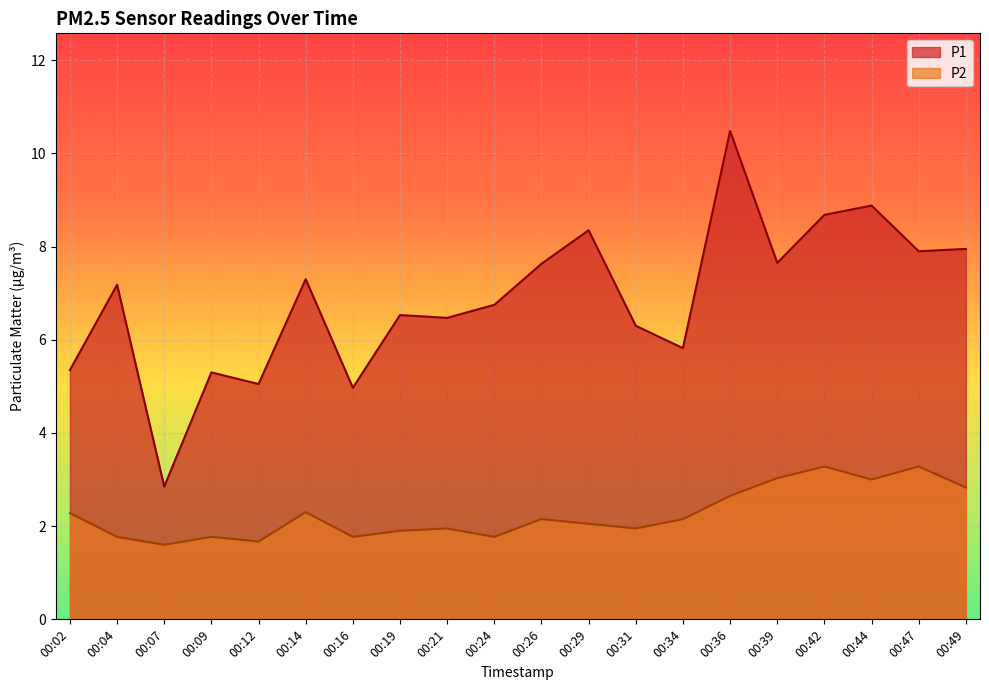

What is the spread (max minus min) of values at 00:36?

7.8